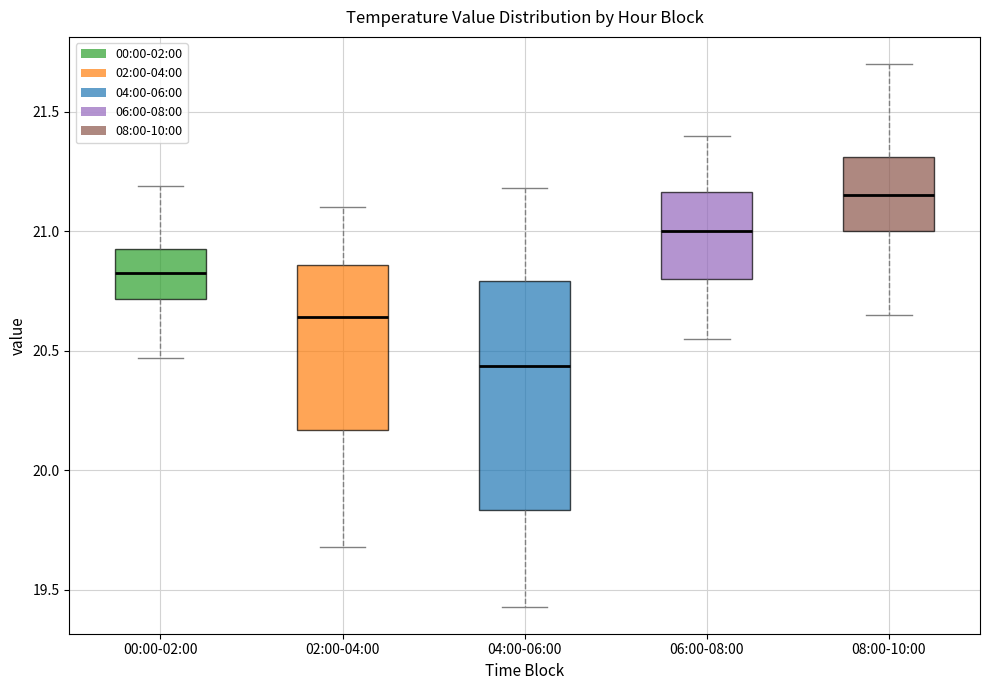

Reading left to right, read every box against the y-axis: the position of its median line, the range the box covers, and the ends of its whiskers. The values are not printed on the chart, so give them approximately, as read against the axis.

00:00-02:00: median 20.85, box 20.70 to 20.95, whiskers 20.45 to 21.20
02:00-04:00: median 20.65, box 20.15 to 20.85, whiskers 19.70 to 21.10
04:00-06:00: median 20.45, box 19.85 to 20.80, whiskers 19.45 to 21.20
06:00-08:00: median 21.00, box 20.80 to 21.15, whiskers 20.55 to 21.40
08:00-10:00: median 21.15, box 21.00 to 21.30, whiskers 20.65 to 21.70